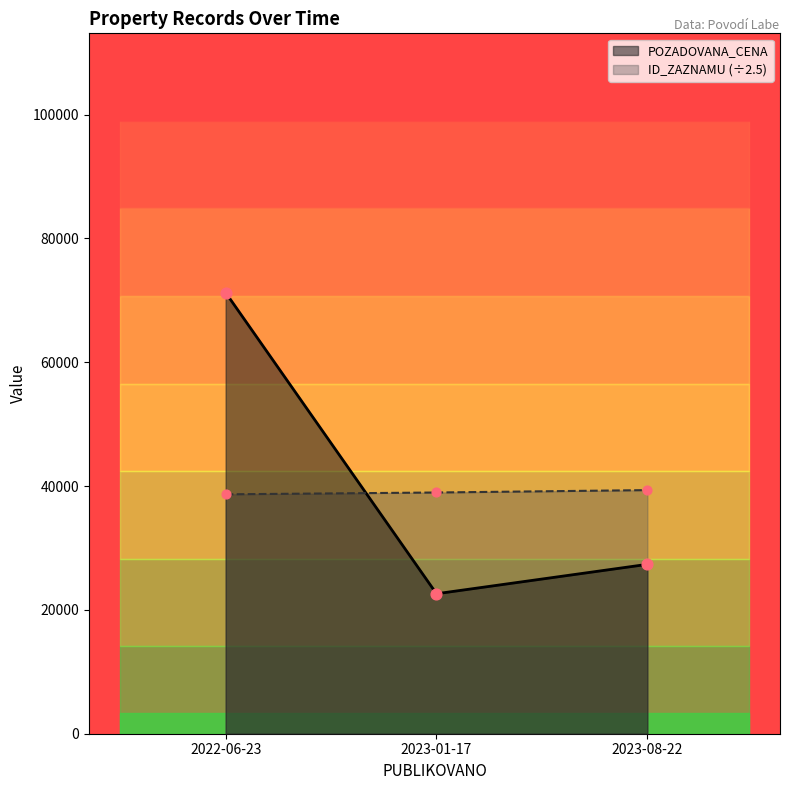

Which series has the largest range (max minus min)?

POZADOVANA_CENA